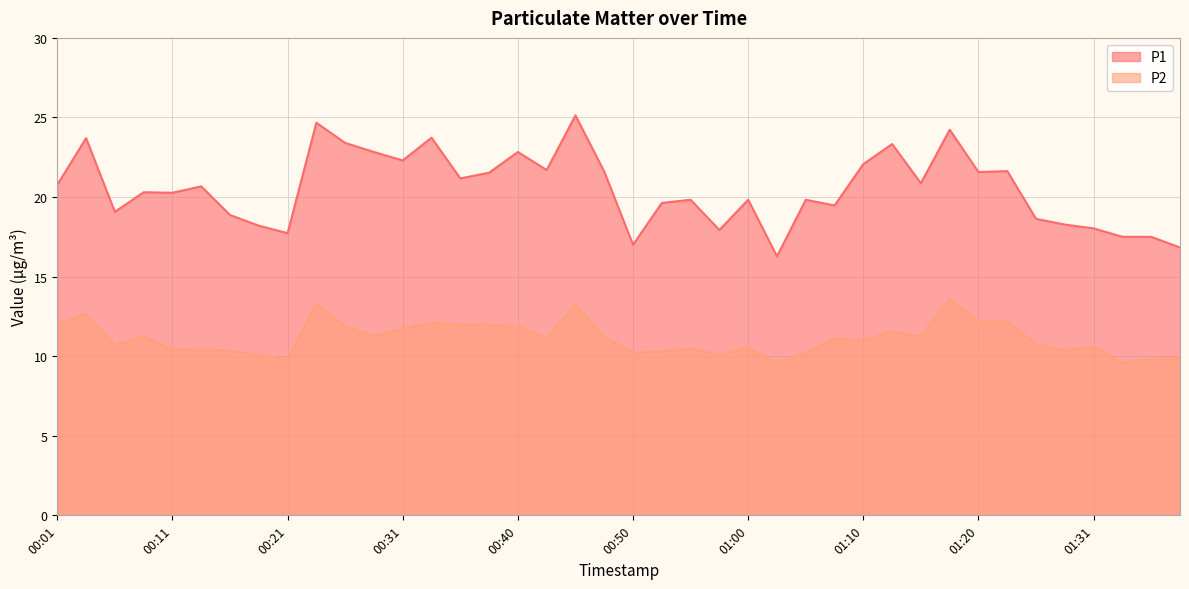

What is the value of the P1 point at the 31st from the left?

20.9